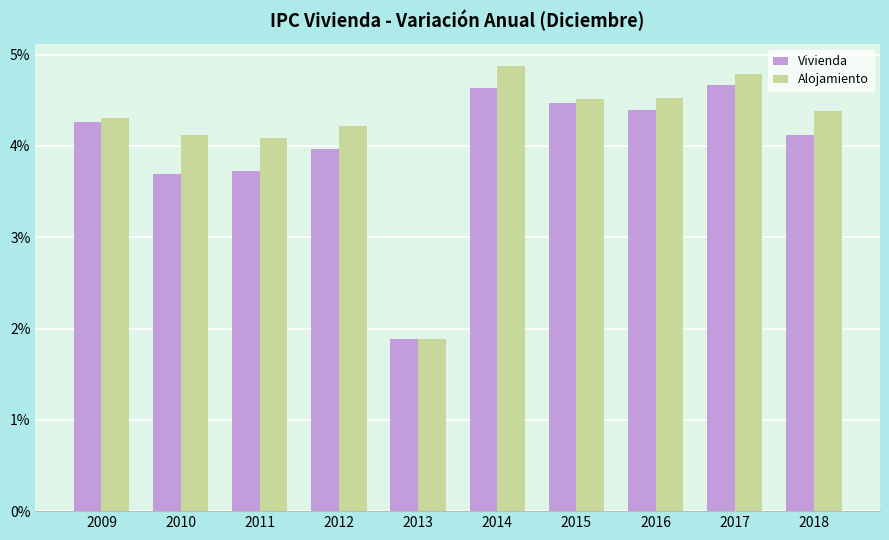

List the series in order of their overall mean, lowest first.

Vivienda, Alojamiento